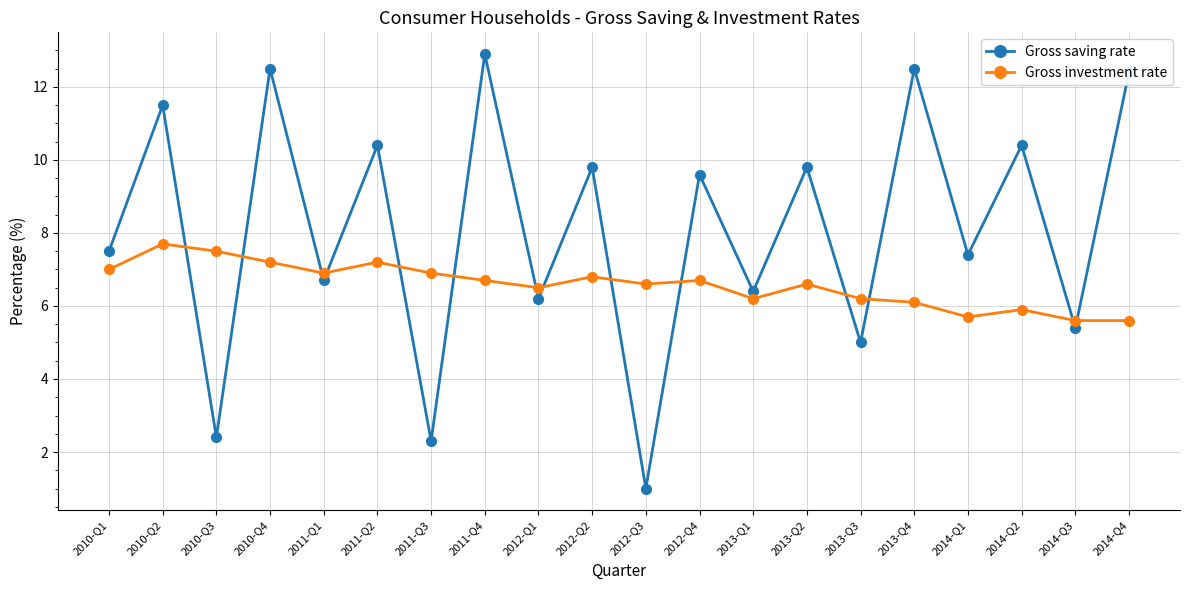

Read the Gross investment rate value at 2014-Q2.

5.9